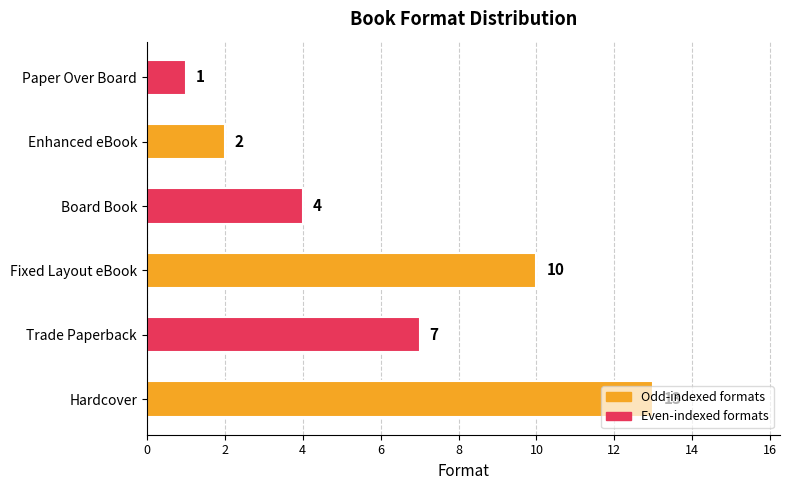

What is the maximum value shown in the chart?

13